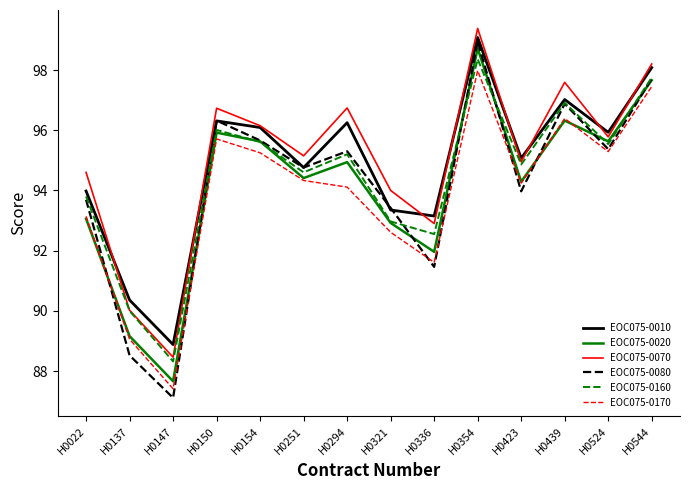

What are all the series names shown in the legend?

EOC075-0010, EOC075-0020, EOC075-0070, EOC075-0080, EOC075-0160, EOC075-0170